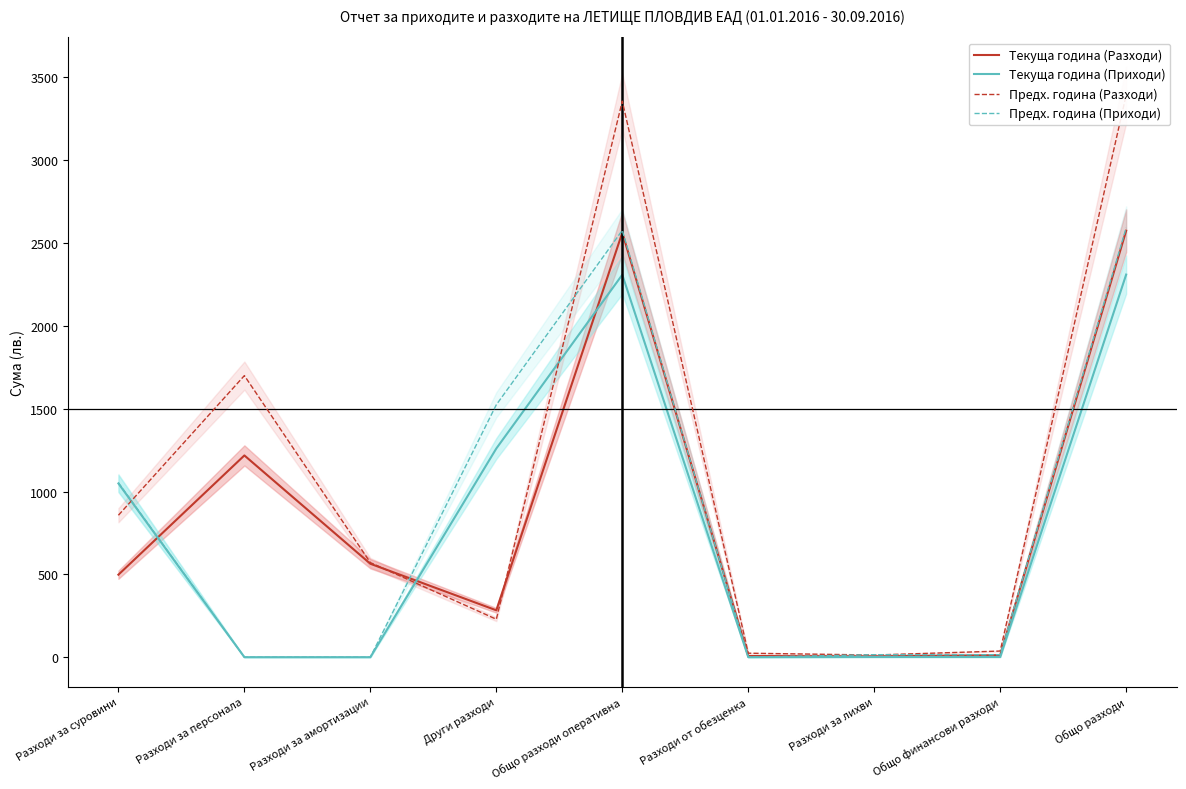

True or false: Текуща година (Разходи) has a value of 1218 at Разходи за персонала.

True